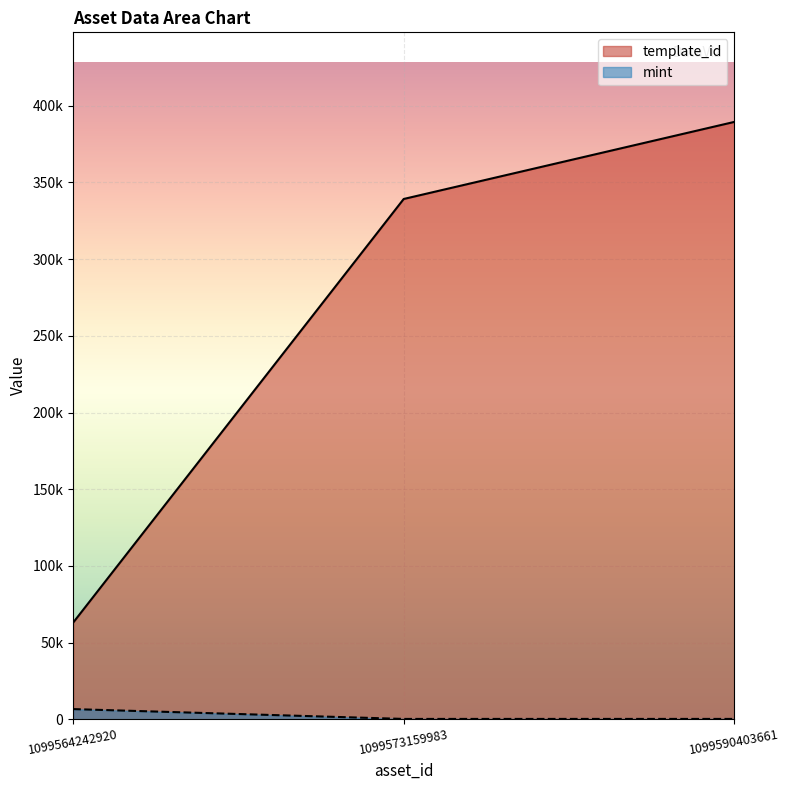

What is the maximum value shown in the chart?

389500